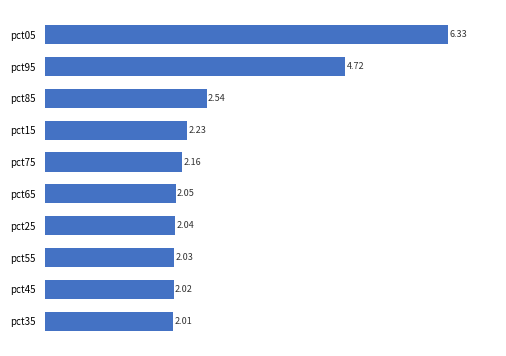

What is the sum of all values?

28.1